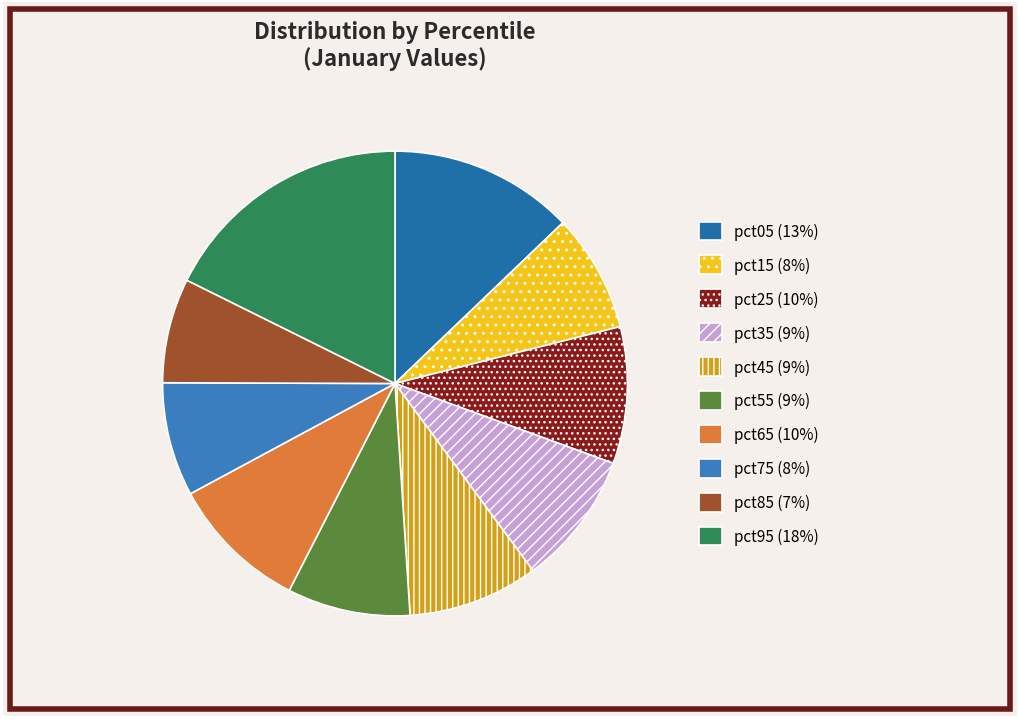

How many segments does this pie chart have?

10